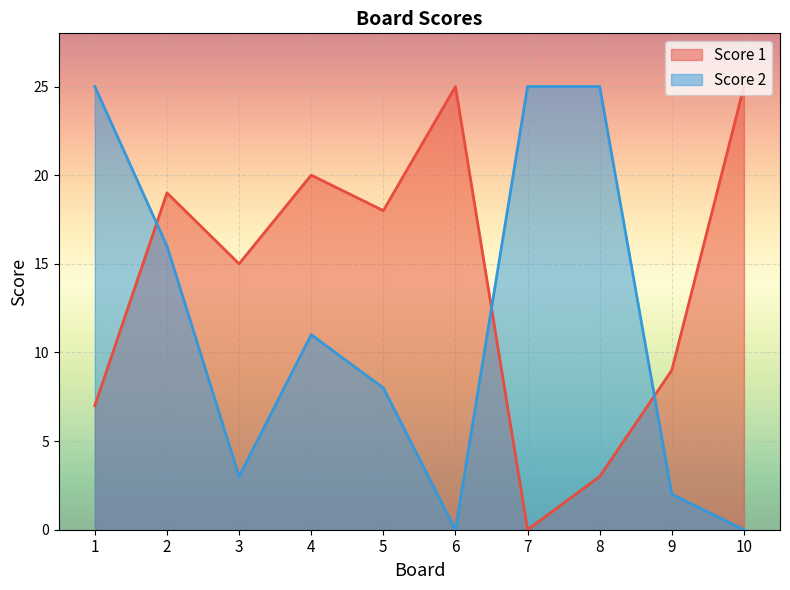

What is the difference between the Score 1 values at 6 and 3?

10